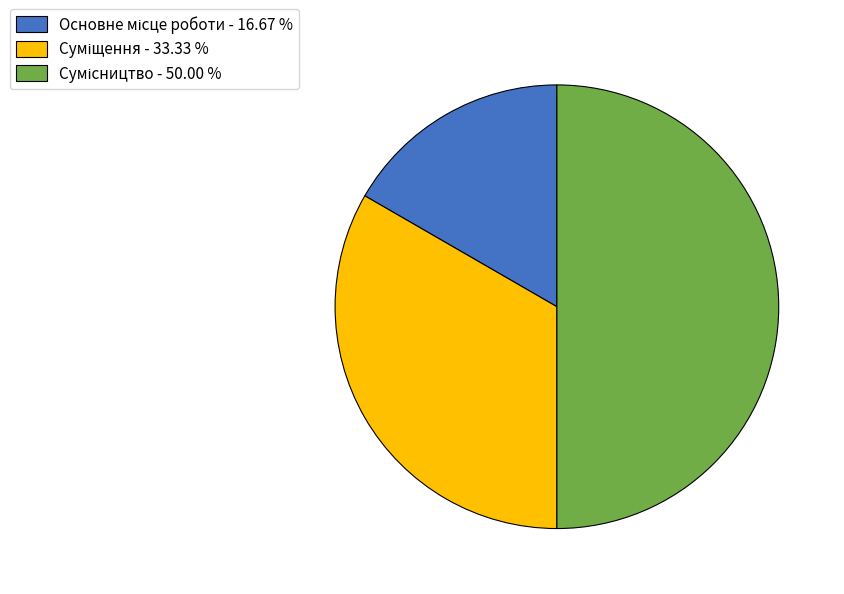

How many slices are in this pie chart?

3